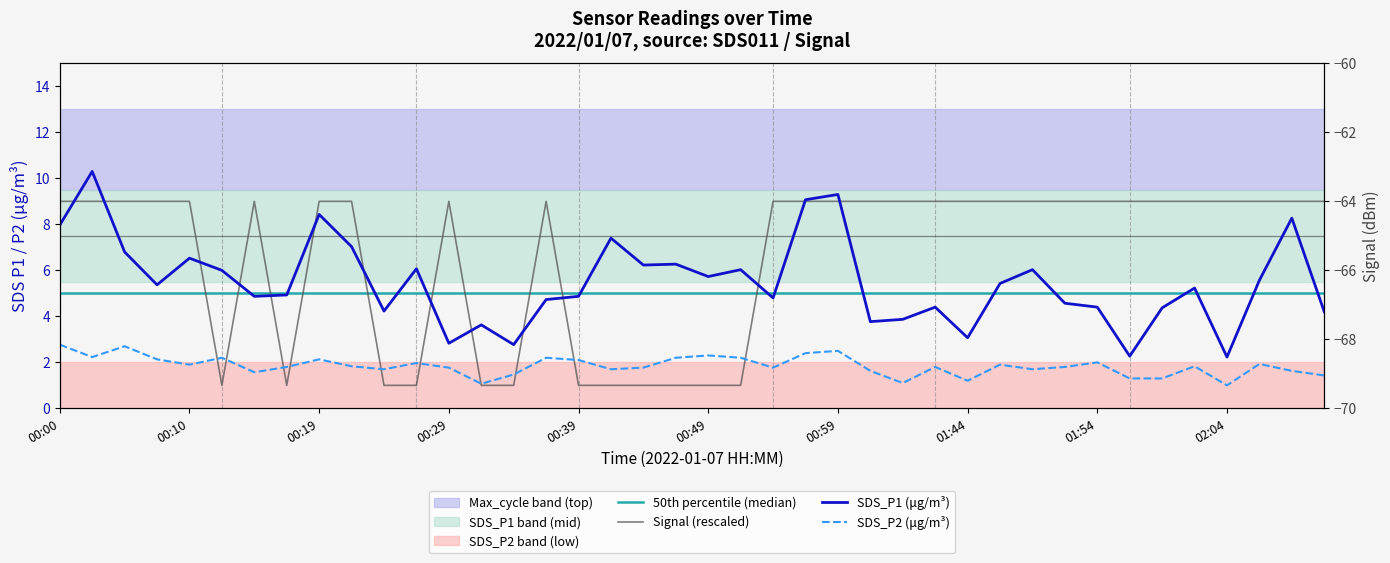

How many categories are shown in the chart?

40